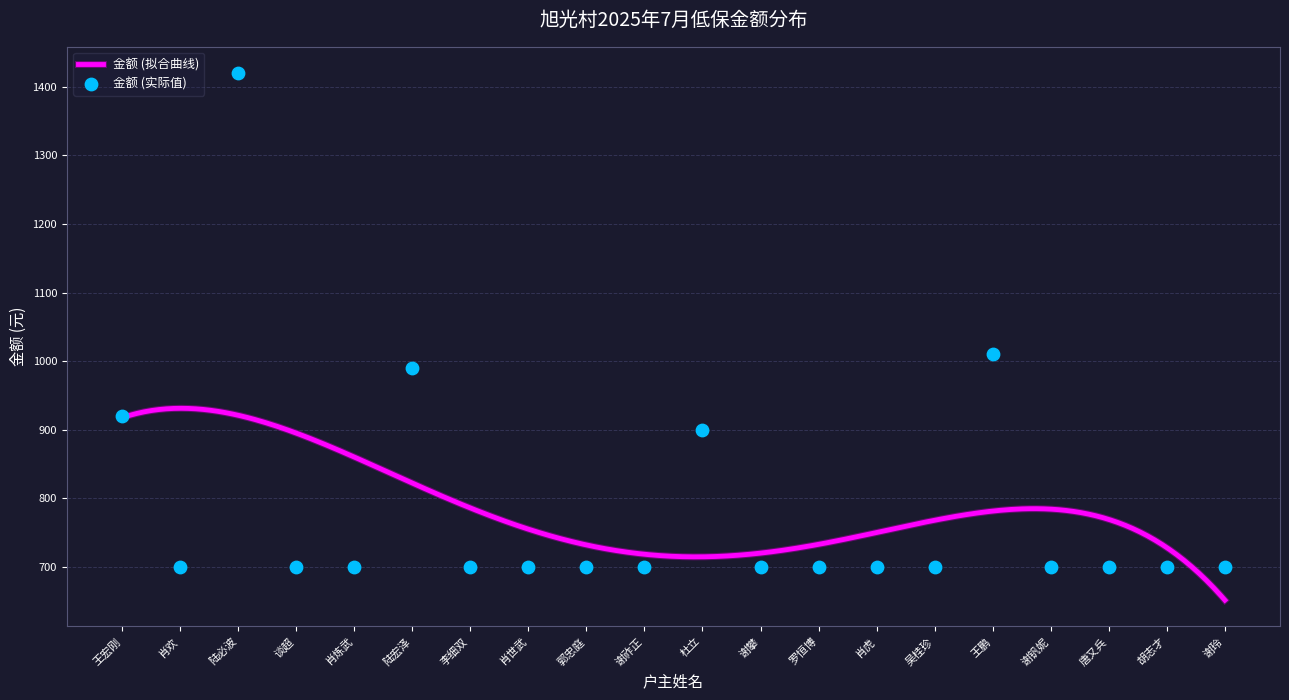

Approximately how many times larger is the value at 谢攀 compared to 王宏刚?

0.8